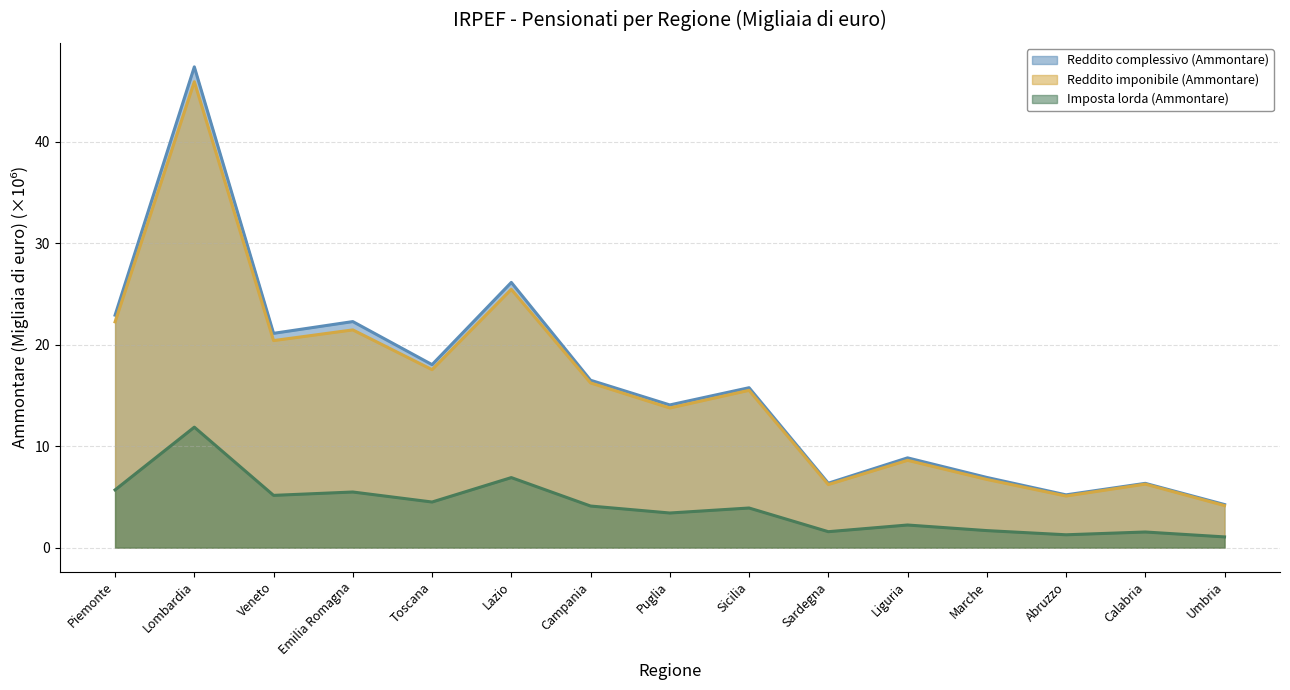

Is it true that Reddito complessivo (Ammontare) equals 21.1 at Veneto?

True